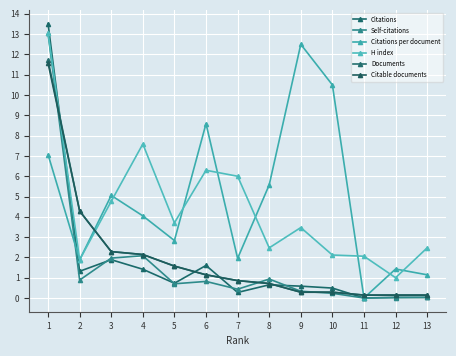

What is the maximum value for H index?

13.1